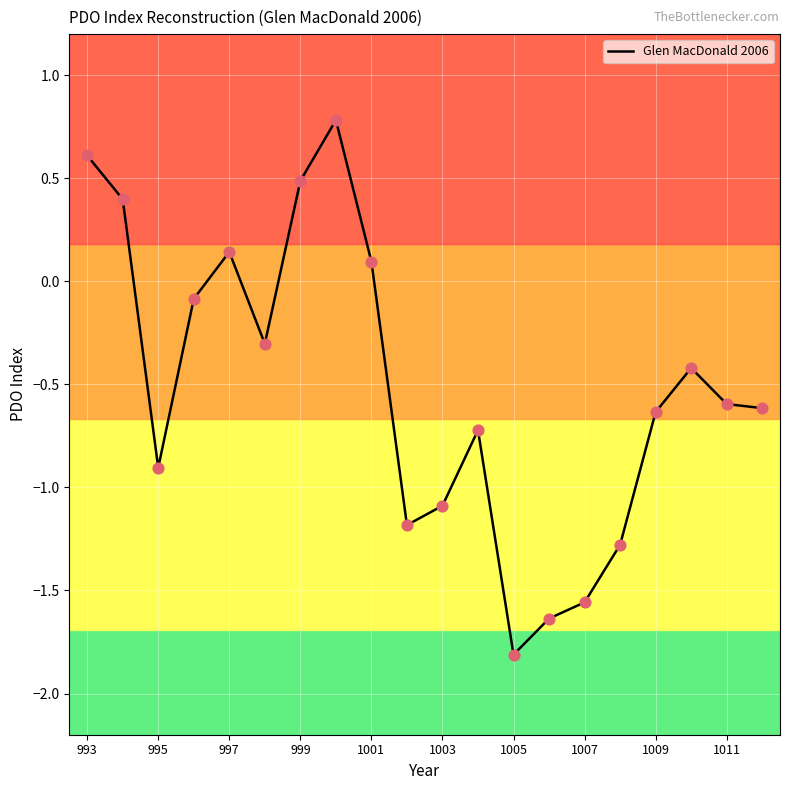

What is the difference between the maximum and minimum values?

2.6